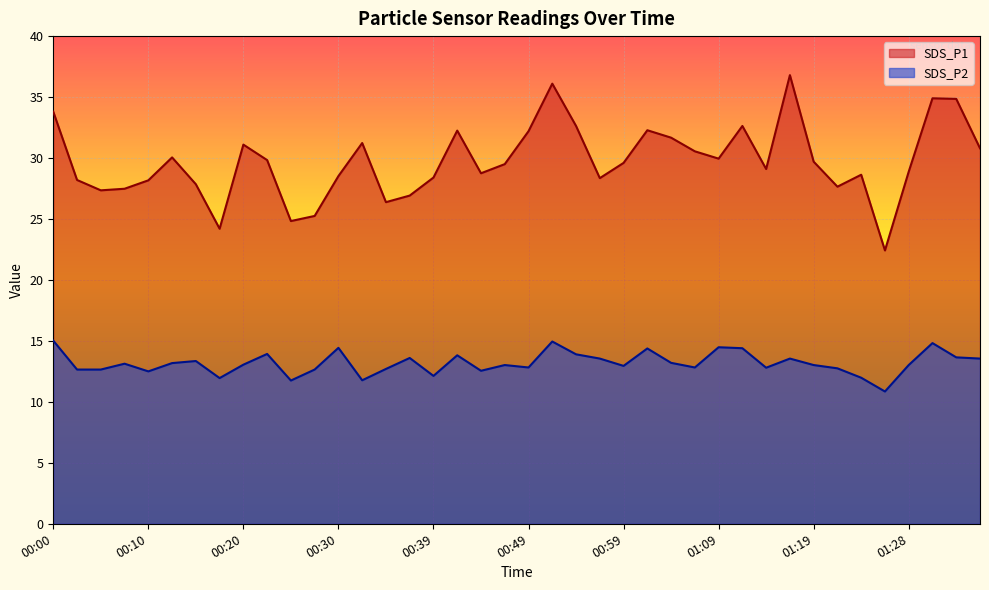

True or false: SDS_P1 and SDS_P2 intersect in this chart.

False